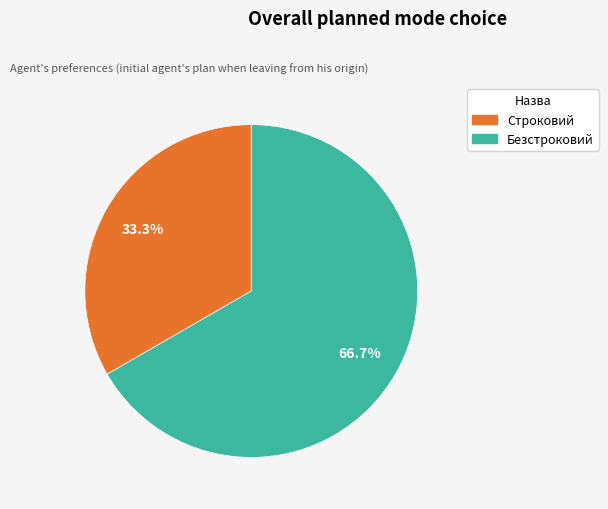

True or false: Безстроковий accounts for 67% of the total.

True